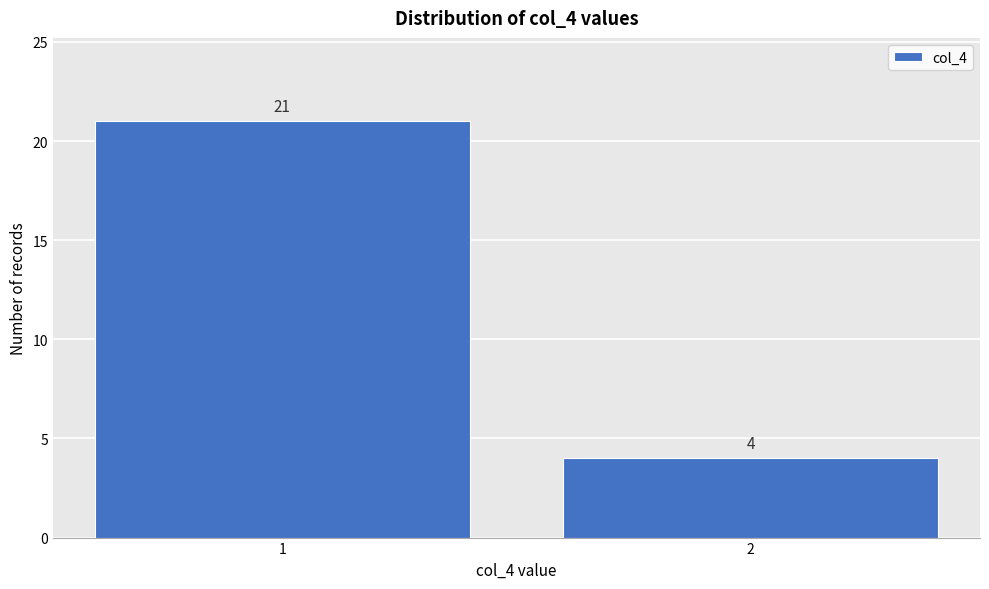

Reading left to right, transcribe all the data shown in this chart.

21	4